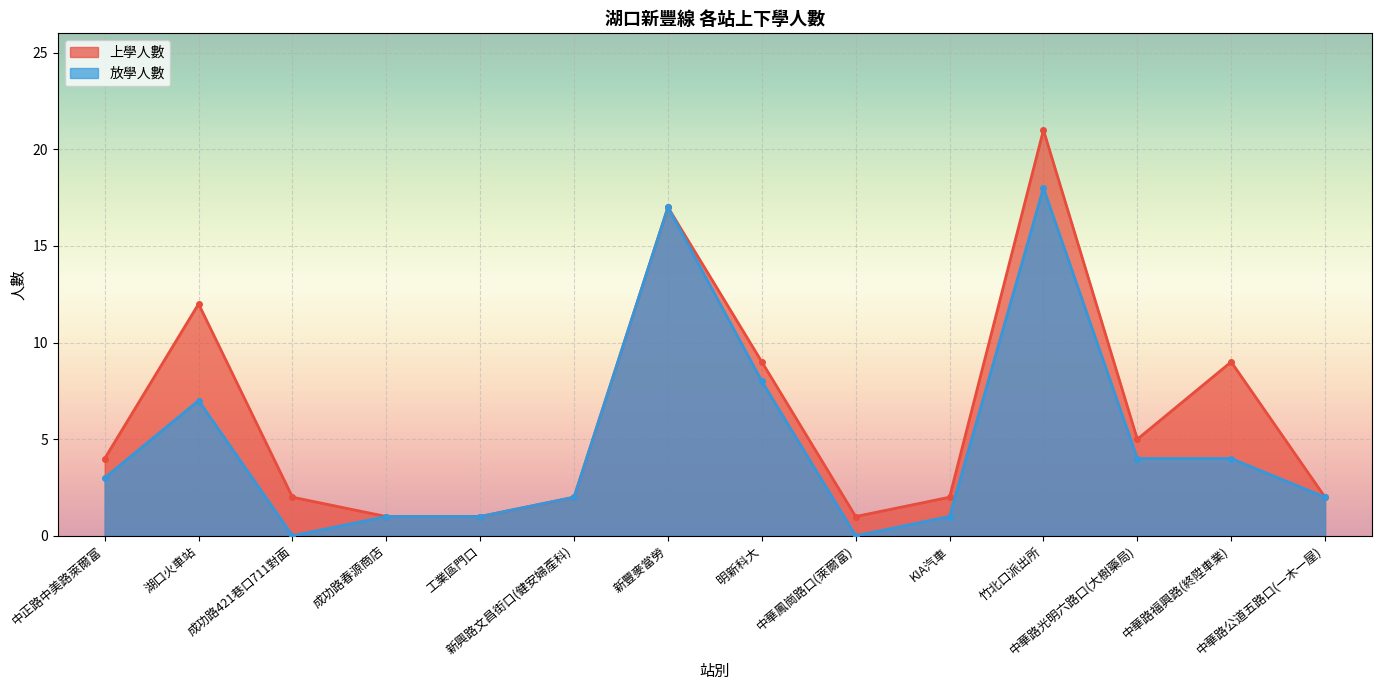

What is the average value of the 上學人數 series?

6